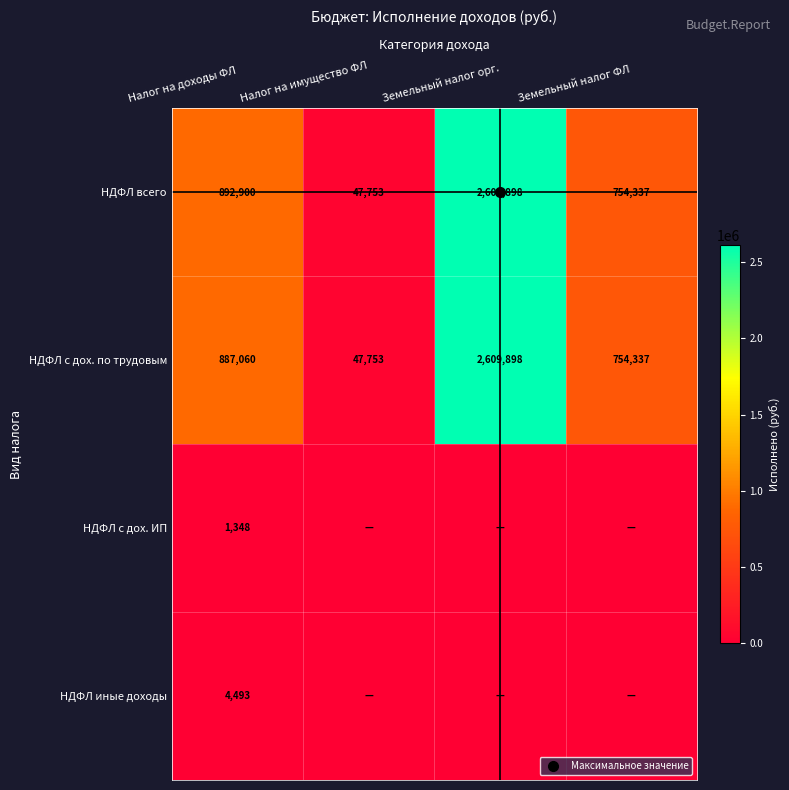

What is the difference between the highest and lowest values at Налог на имущество ФЛ?

47753.0